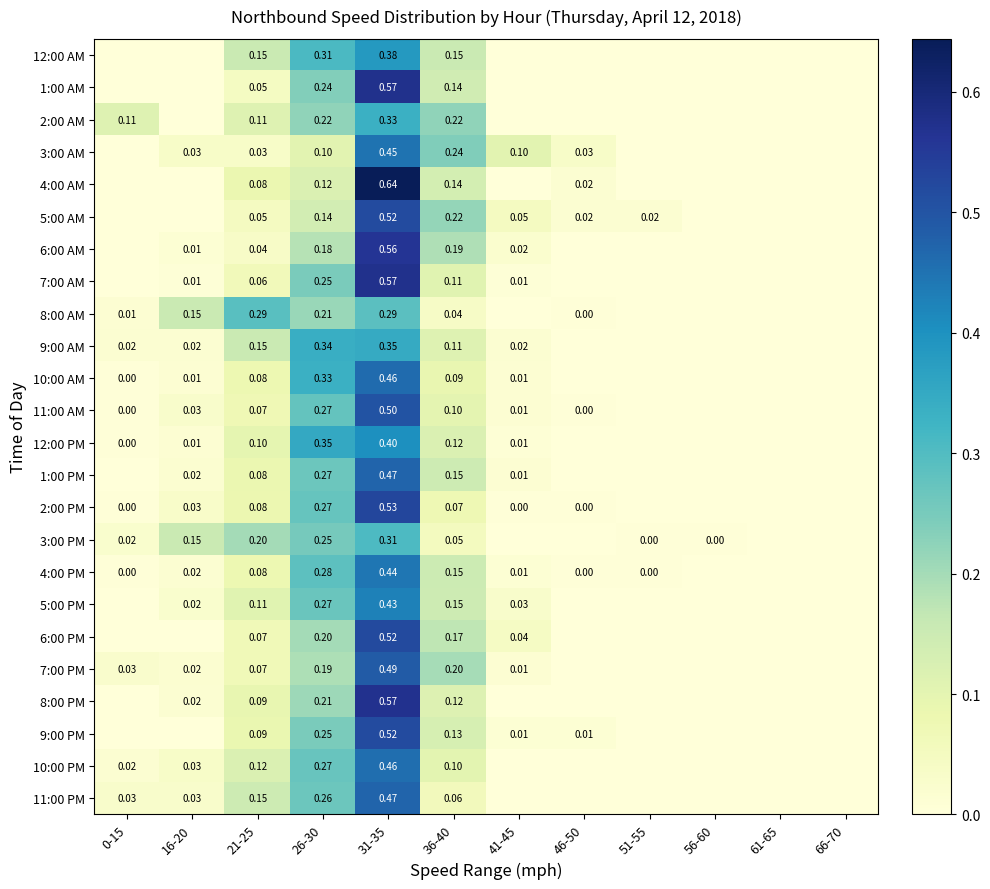

Is the value of 7:00 PM at 31-35 greater than the value of 3:00 AM at 36-40?

Yes